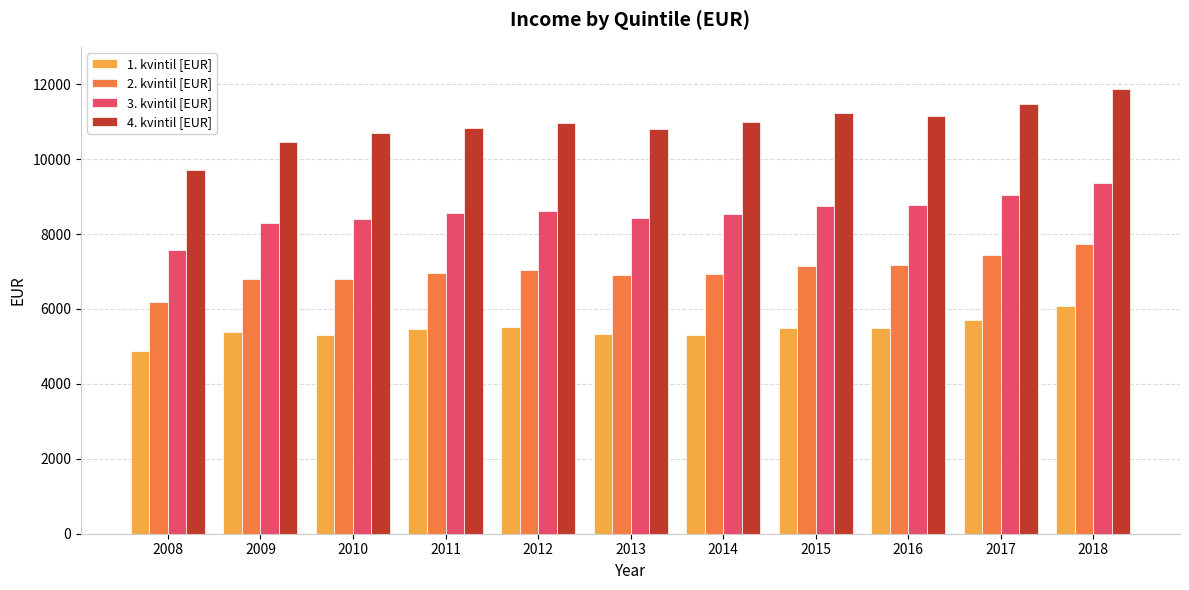

Rank the series by their maximum value, from highest to lowest.

4. kvintil [EUR], 3. kvintil [EUR], 2. kvintil [EUR], 1. kvintil [EUR]